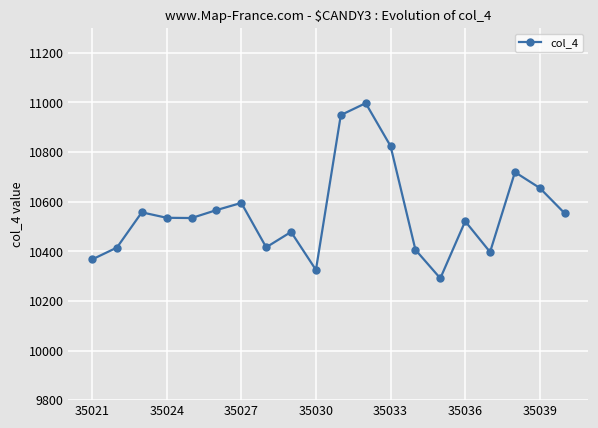

How many points are lower than both their immediate neighbors (excluding endpoints)?

5